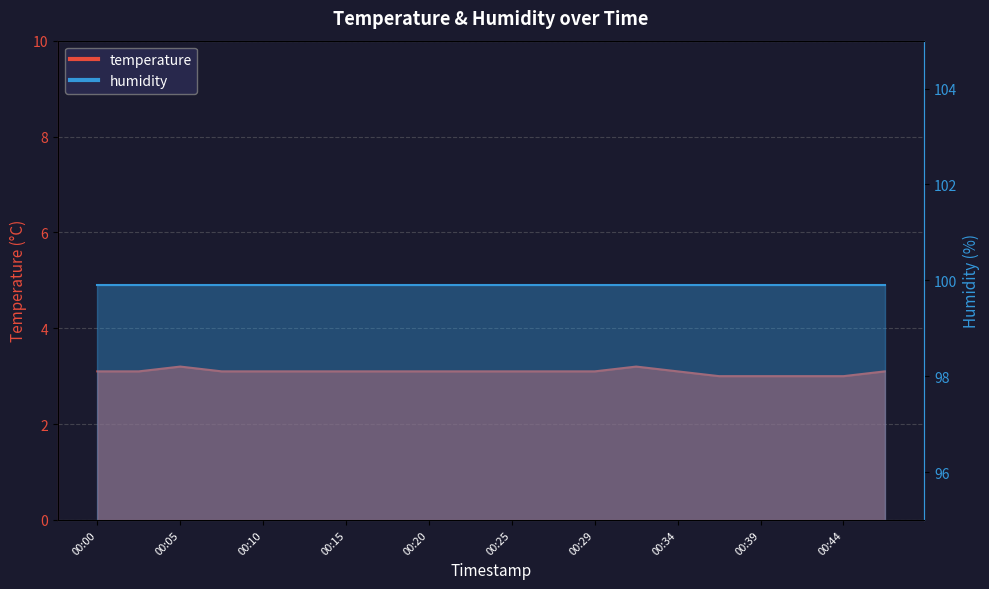

Between 00:08 and 00:02, which is larger?

00:08